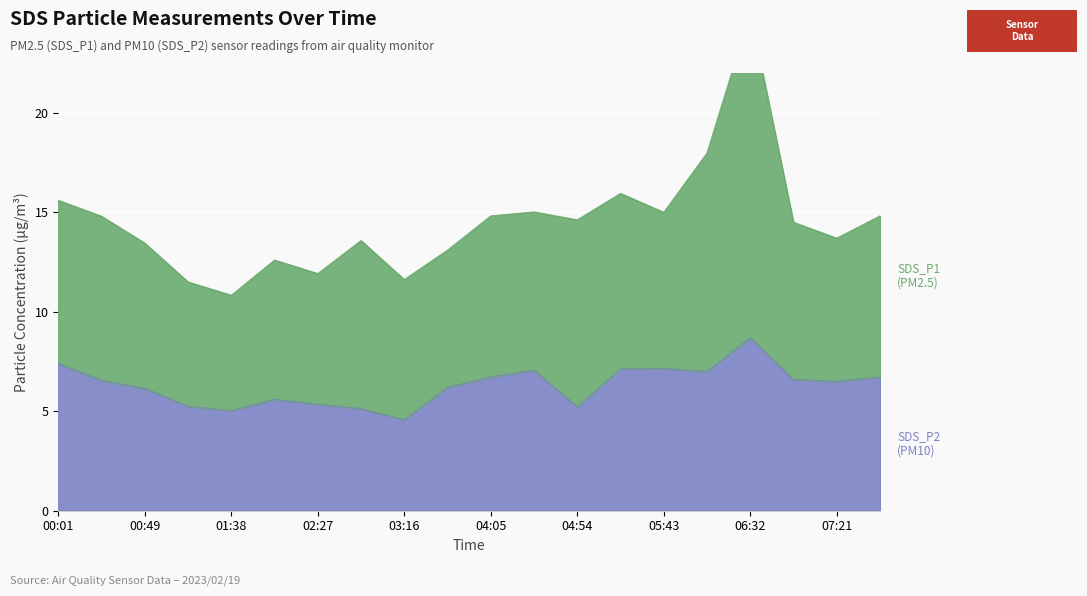

Which has a higher value, 03:16 or 01:38?

01:38